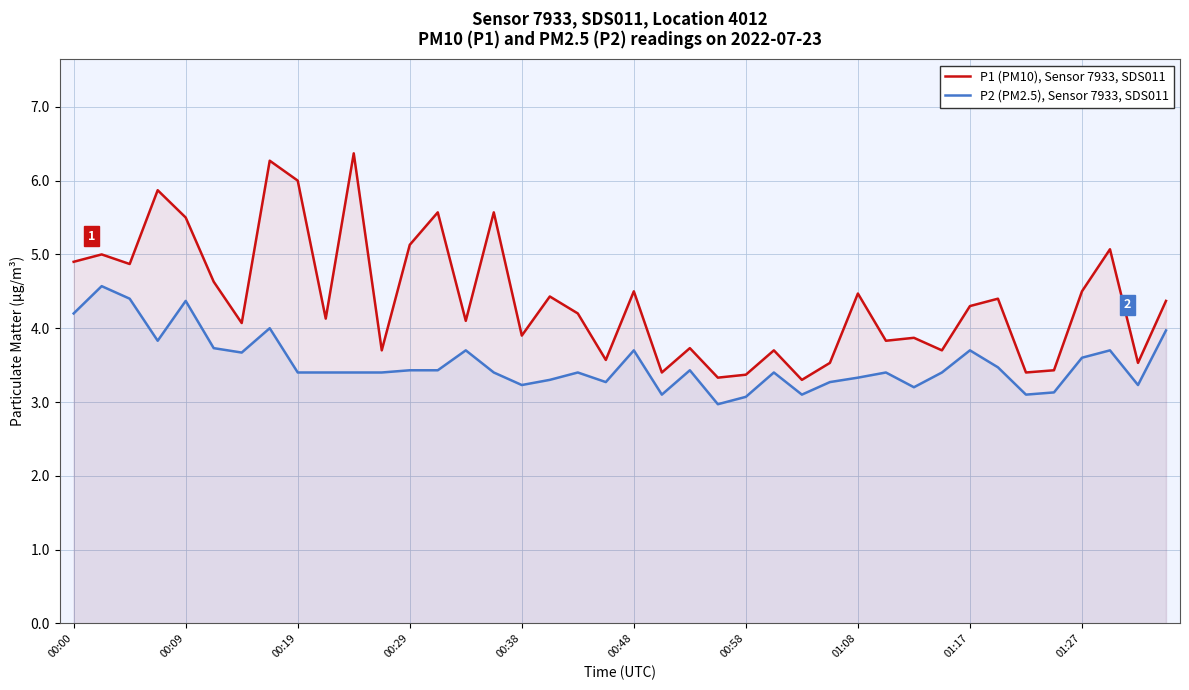

What is the difference between the maximum and minimum values in the P2 (PM2.5), Sensor 7933, SDS011 series?

1.6